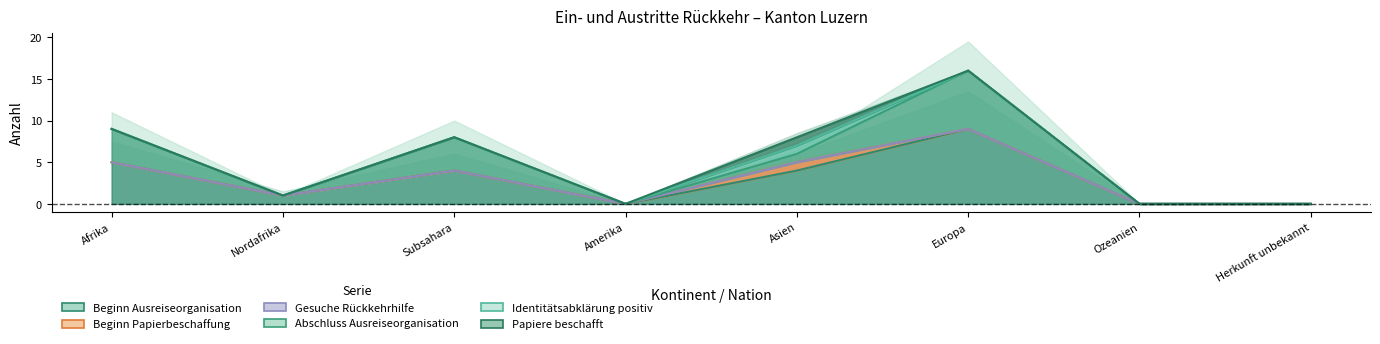

Does the chart display data point markers on the line(s)?

No